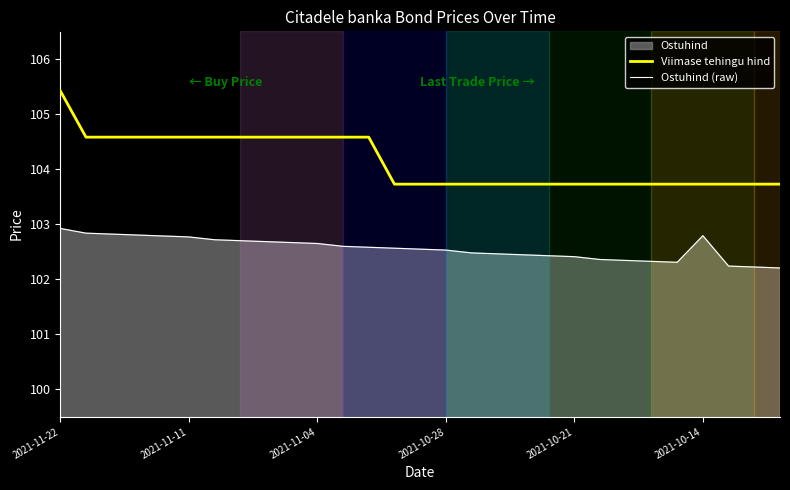

The Ostuhind (raw) series shows 49.8 at 22. True or false?

False